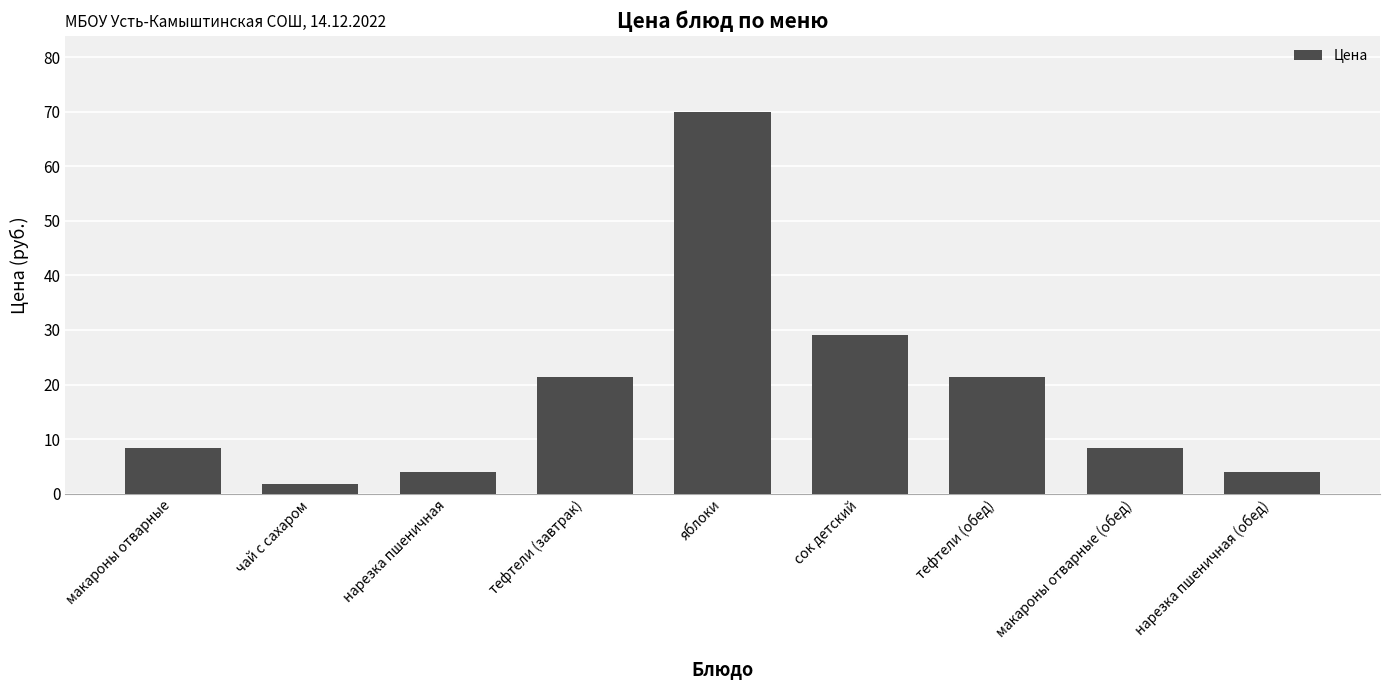

Are the bars horizontal?

No